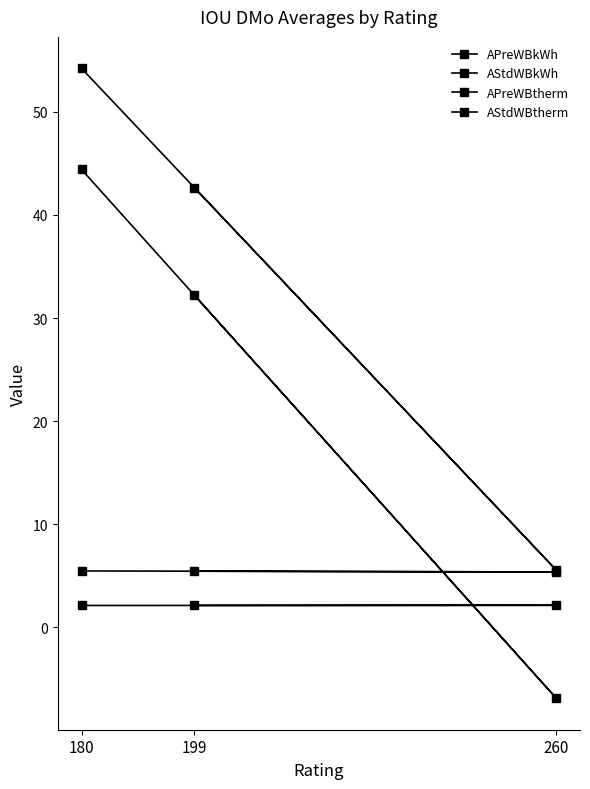

What is the difference between the AStdWBkWh values at 199 and 180?

12.2